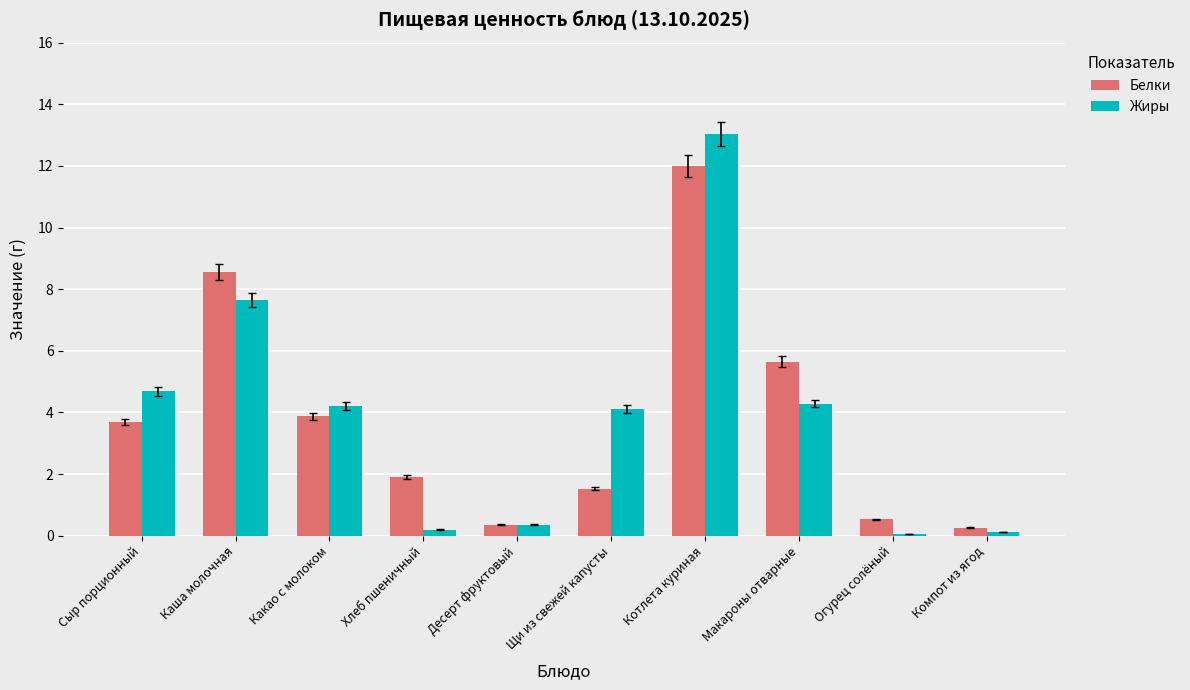

How many groups of bars are there?

10